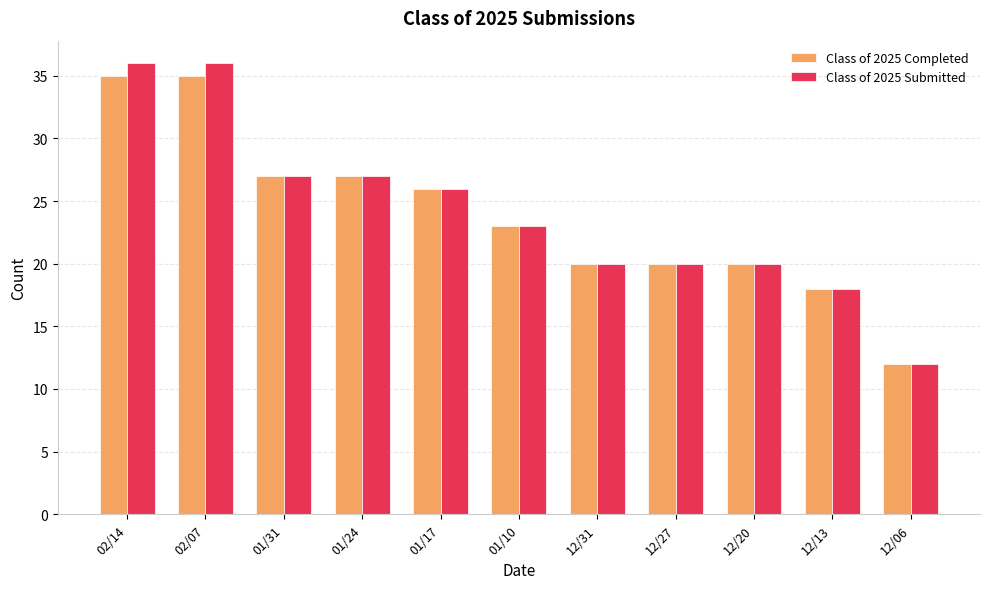

What is the lowest value of the Class of 2025 Submitted series?

12